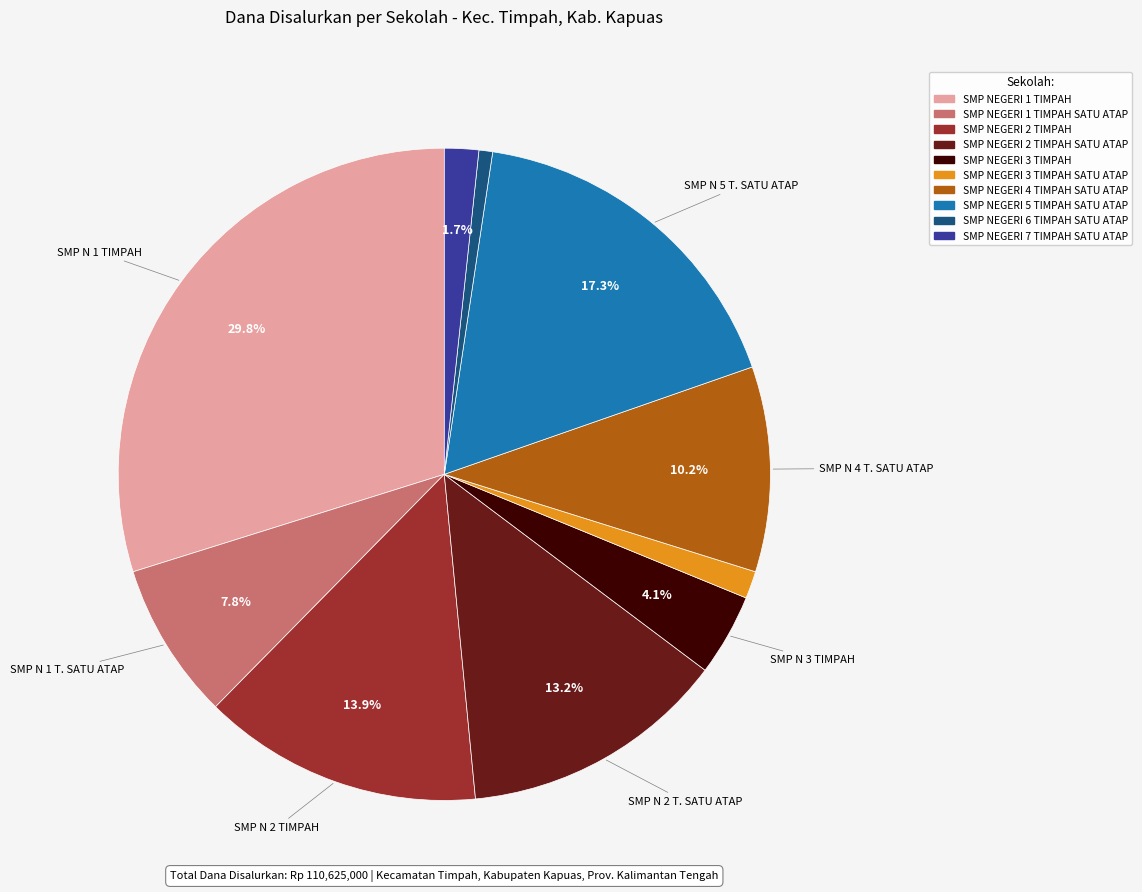

How many slices are in this pie chart?

10